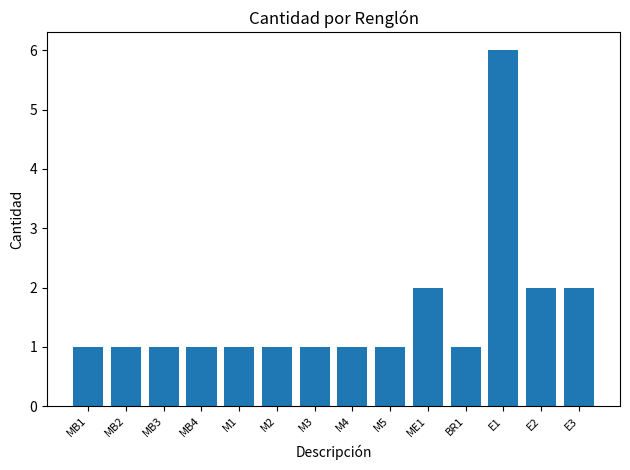

The value at M1 is 1. True or false?

True